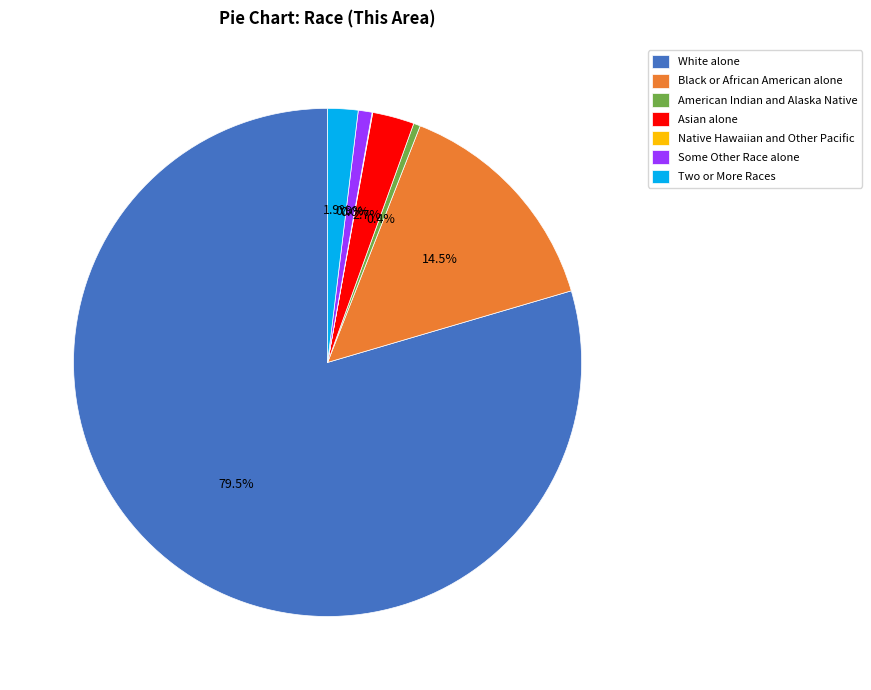

What percentage is the Some Other Race alone slice, to the nearest percent?

1%